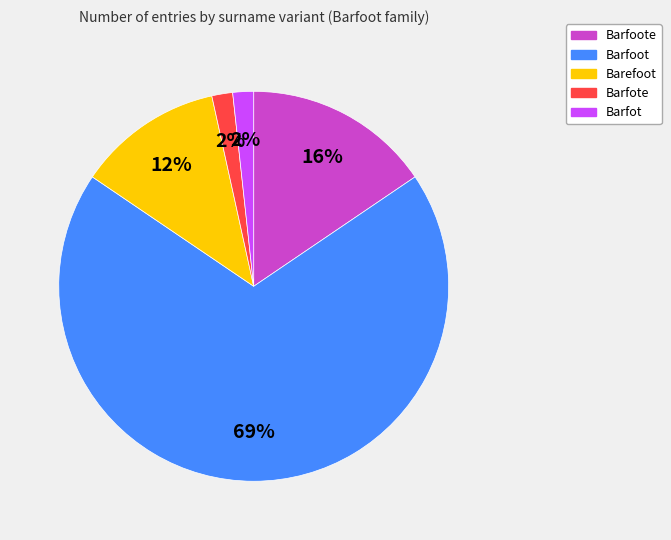

Which category has the biggest portion of the pie?

Barfoot